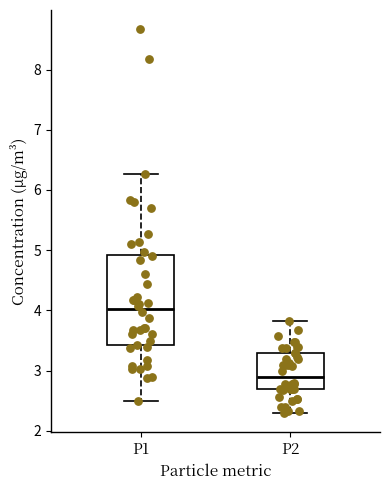

Where does the upper whisker of the box for P2 end on the y-axis? The values are not printed on the chart, so give them approximately, as read against the axis.

3.8